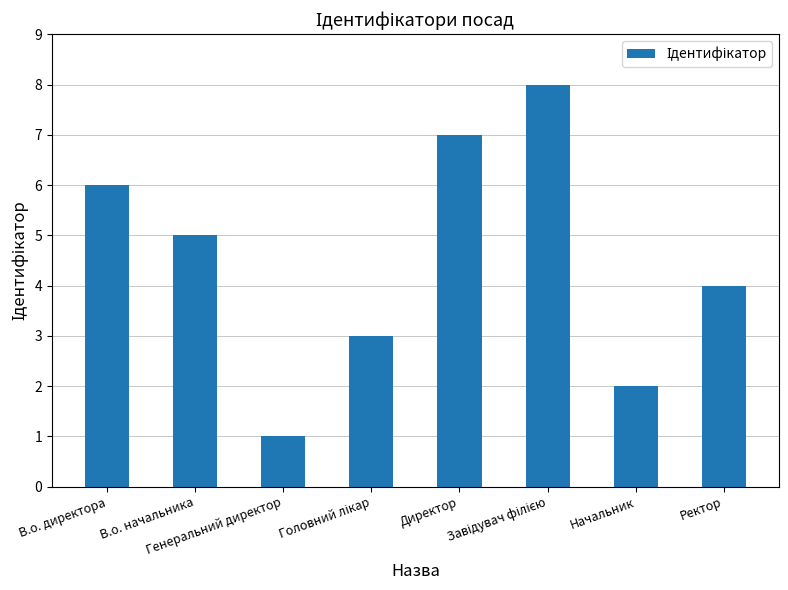

How many bars are there in total?

8